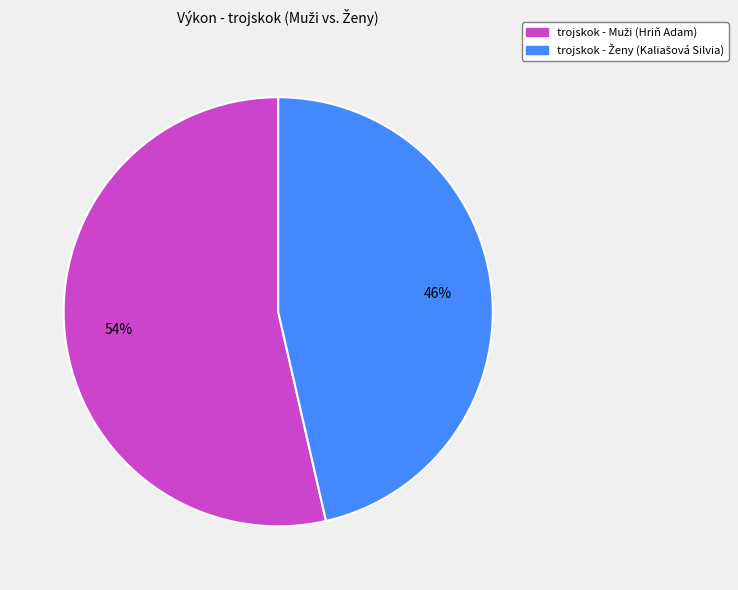

To the nearest percent, what is the average slice percentage?

50%